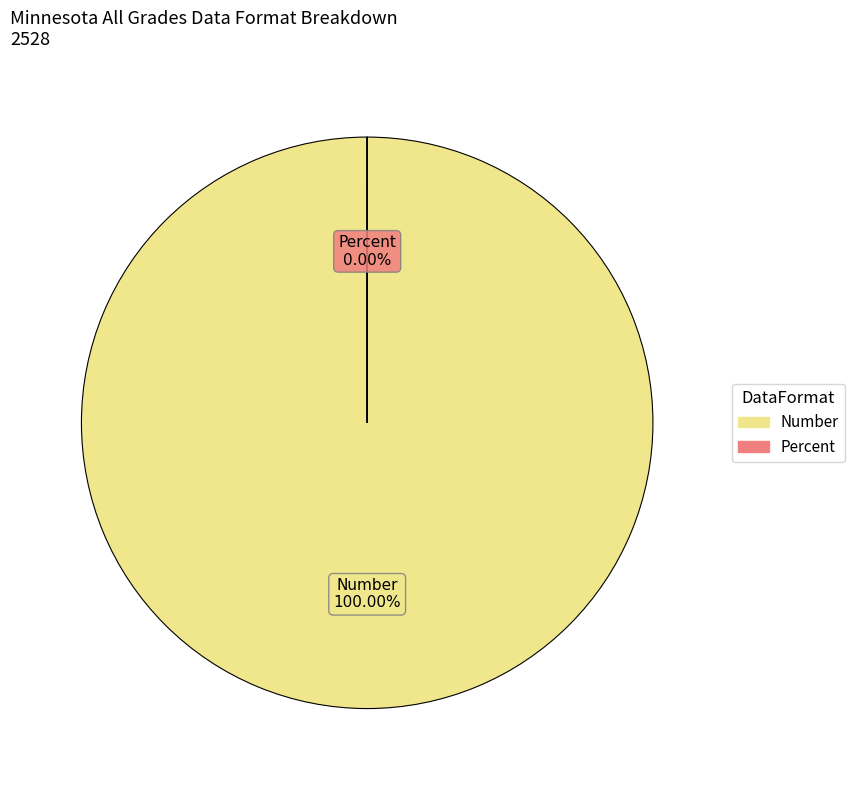

To the nearest percent, what is the difference between the largest and smallest slice percentages?

100%